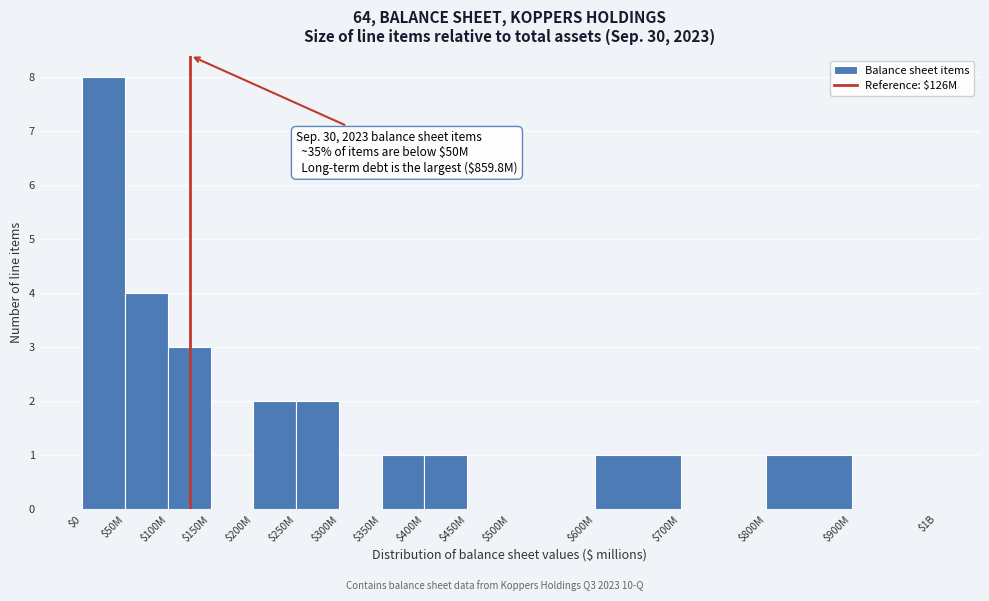

What is the greatest value displayed?

8